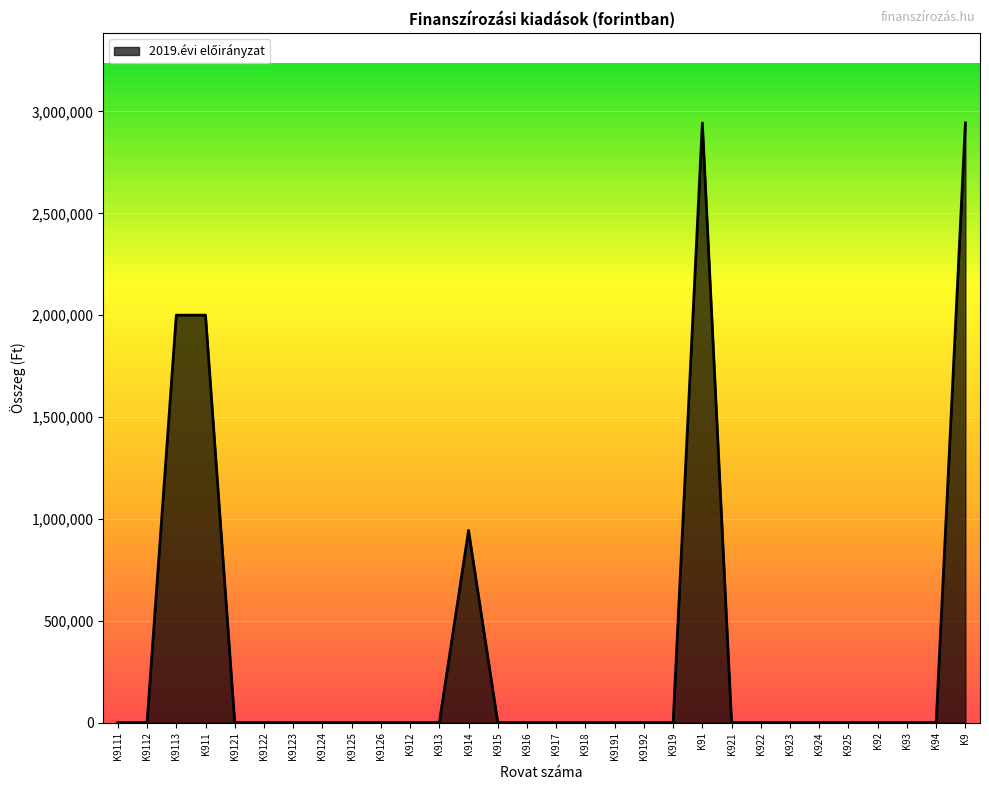

Reading left to right, transcribe all the data shown in this chart.

K9111=0	K9112=0	K9113=2000000	K911=2000000	K9121=0	K9122=0	K9123=0	K9124=0	K9125=0	K9126=0	K912=0	K913=0	K914=943334	K915=0	K916=0	K917=0	K918=0	K9191=0	K9192=0	K919=0	K91=2943334	K921=0	K922=0	K923=0	K924=0	K925=0	K92=0	K93=0	K94=0	K9=2943334